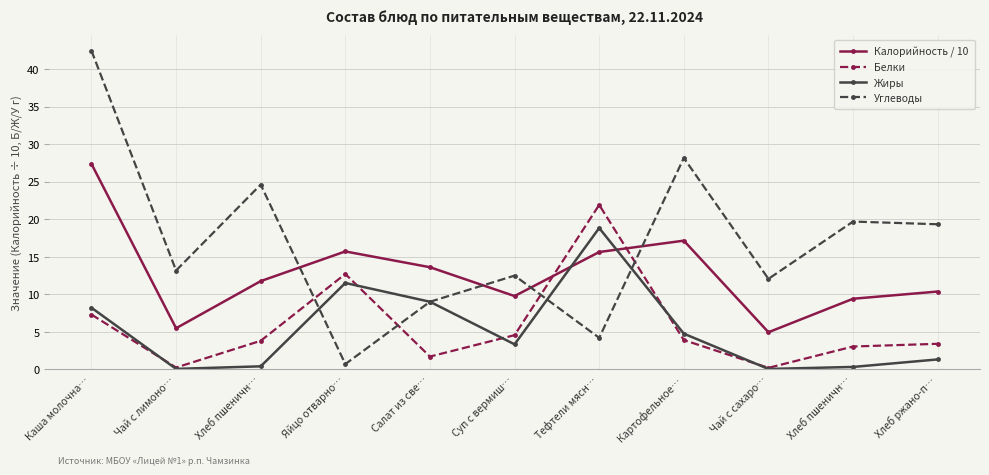

Count the number of data series in this chart.

4